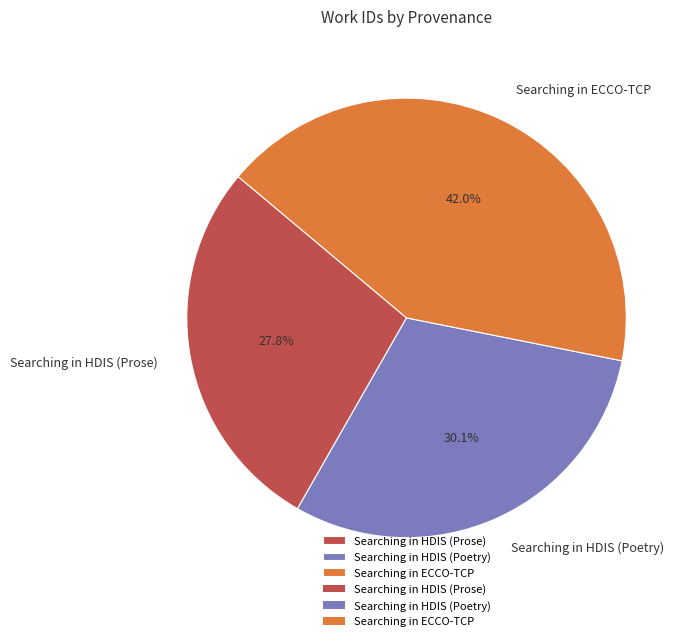

Rank the categories by value from highest to lowest.

Searching in ECCO-TCP, Searching in HDIS (Poetry), Searching in HDIS (Prose)